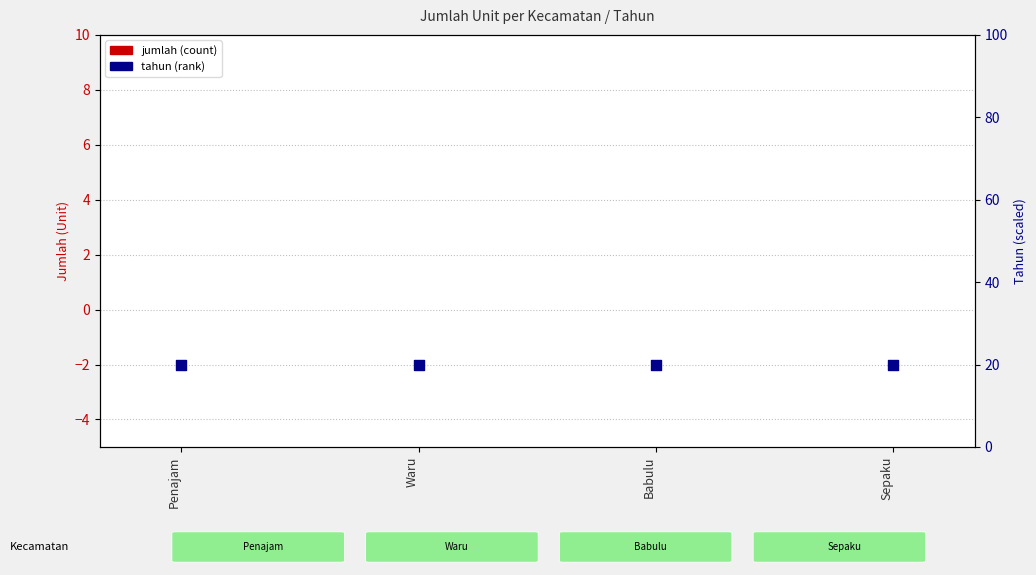

Which series has the largest Y range (max minus min)?

jumlah